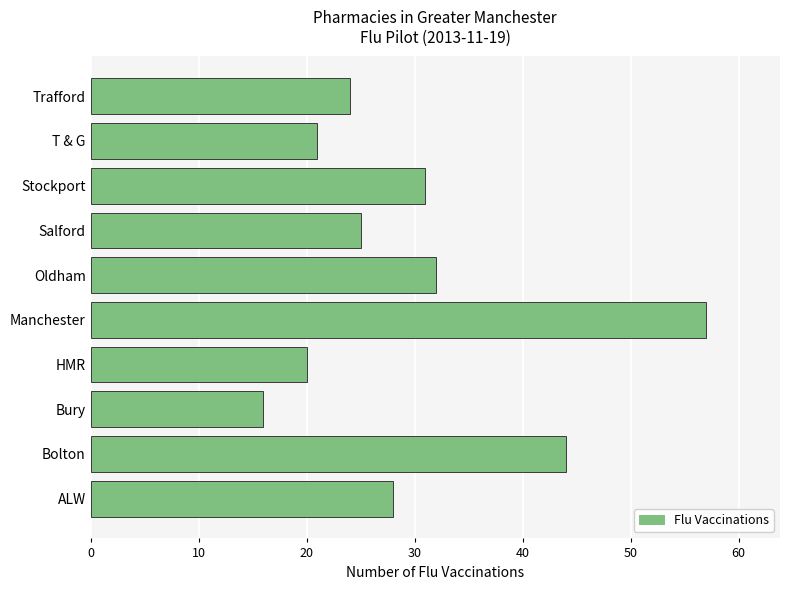

Read the value at Manchester, to the nearest 10.

60